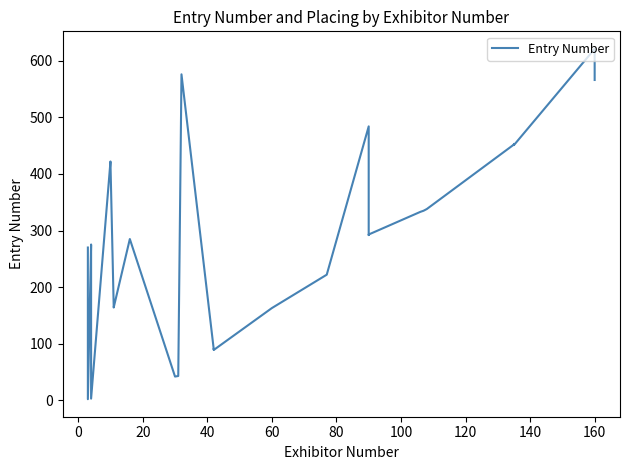

What is the greatest value displayed?

621